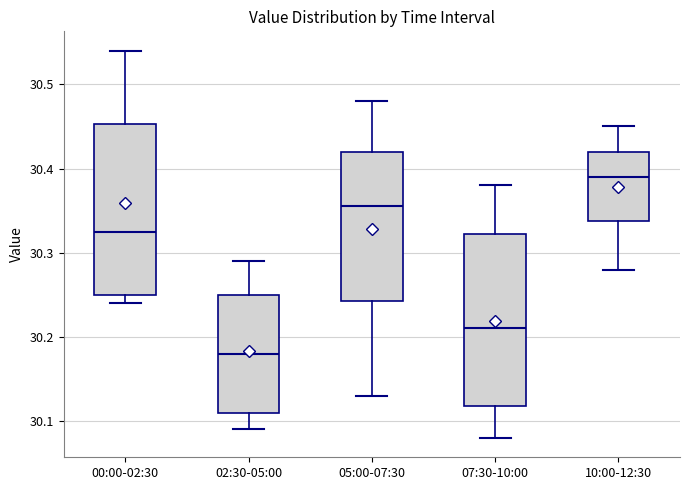

Reading left to right, read every box against the y-axis: the position of its median line, the range the box covers, and the ends of its whiskers. The values are not printed on the chart, so give them approximately, as read against the axis.

00:00-02:30: median 30.33, box 30.25 to 30.45, whiskers 30.24 to 30.54
02:30-05:00: median 30.18, box 30.11 to 30.25, whiskers 30.09 to 30.29
05:00-07:30: median 30.36, box 30.24 to 30.42, whiskers 30.13 to 30.48
07:30-10:00: median 30.21, box 30.12 to 30.32, whiskers 30.08 to 30.38
10:00-12:30: median 30.39, box 30.34 to 30.42, whiskers 30.28 to 30.45